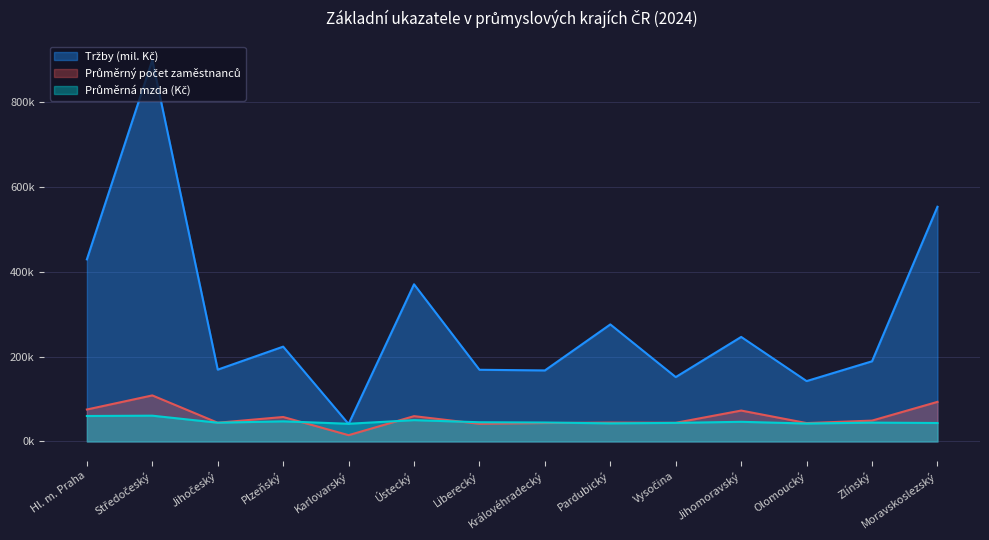

At which category does the chart reach its minimum across all series?

Karlovarský